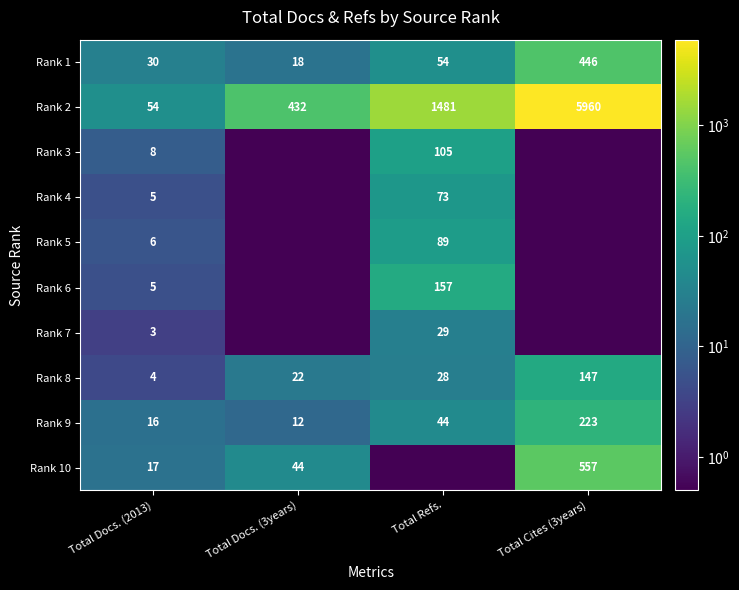

What is the sum of all Rank 1 values?

548.0